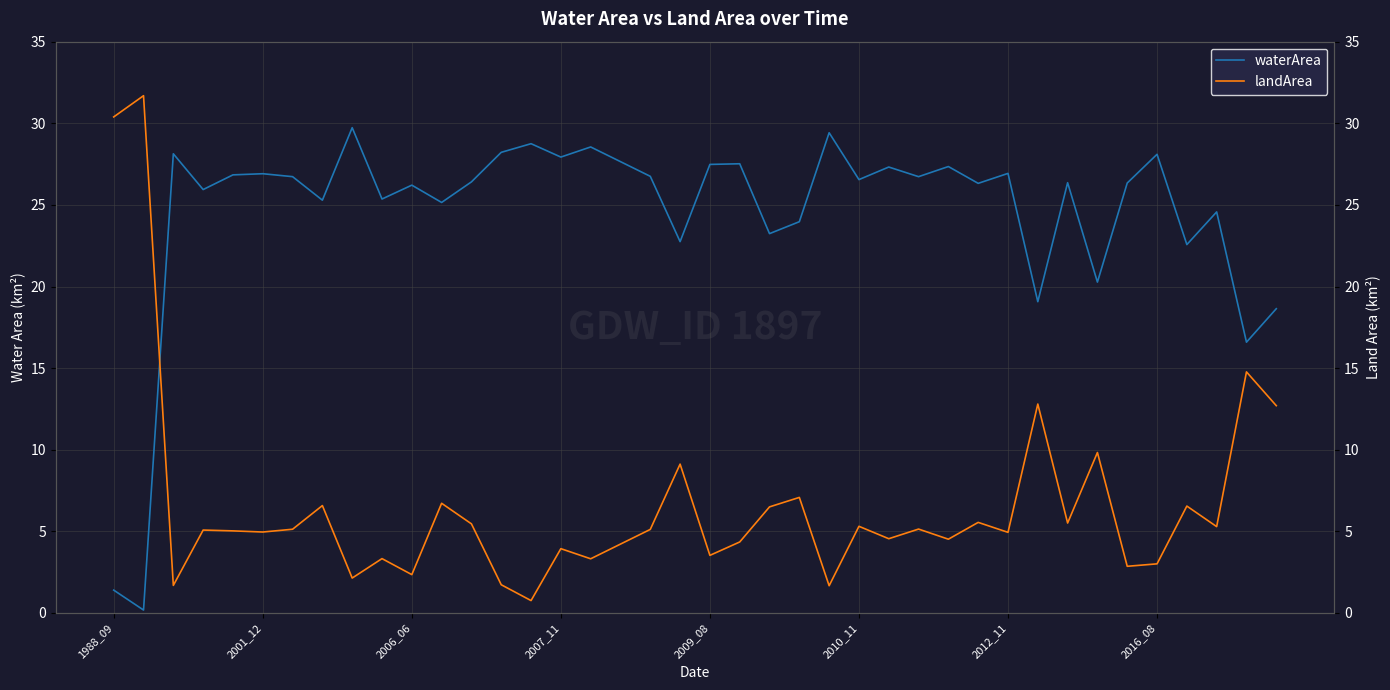

What is the maximum value for waterArea?

29.7